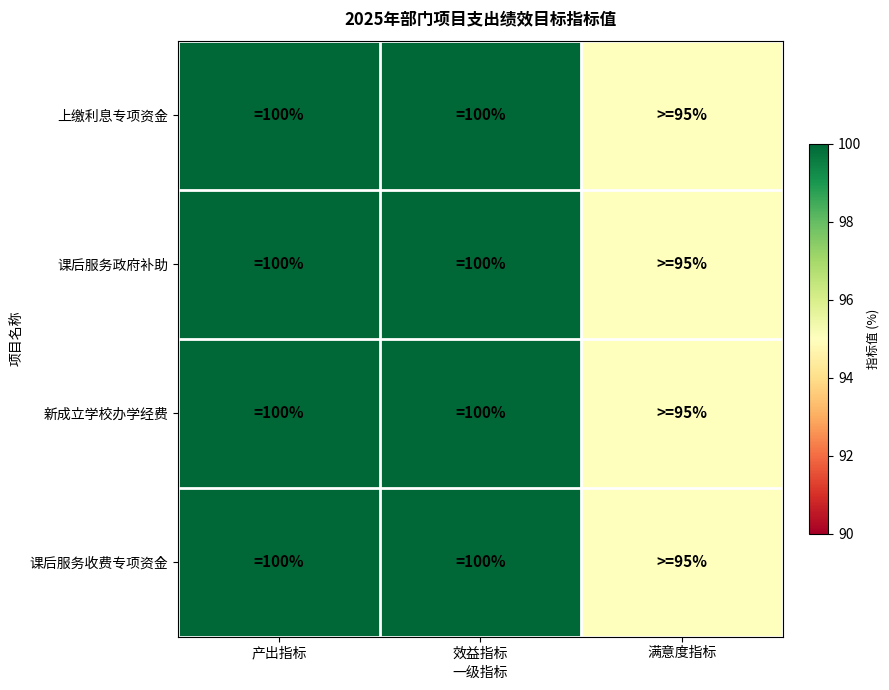

List the series in order of their peak value, highest first.

上缴利息专项资金, 课后服务政府补助, 新成立学校办学经费, 课后服务收费专项资金